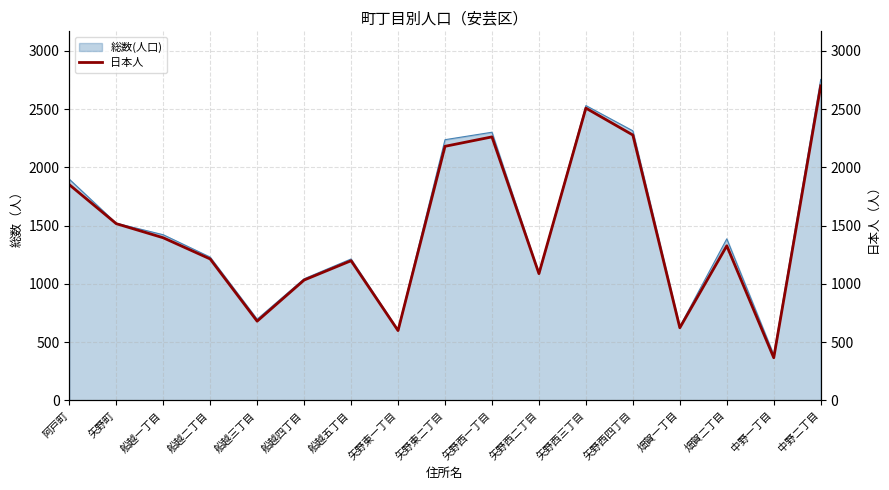

What is the highest value of the 総数(人口) series?

2755